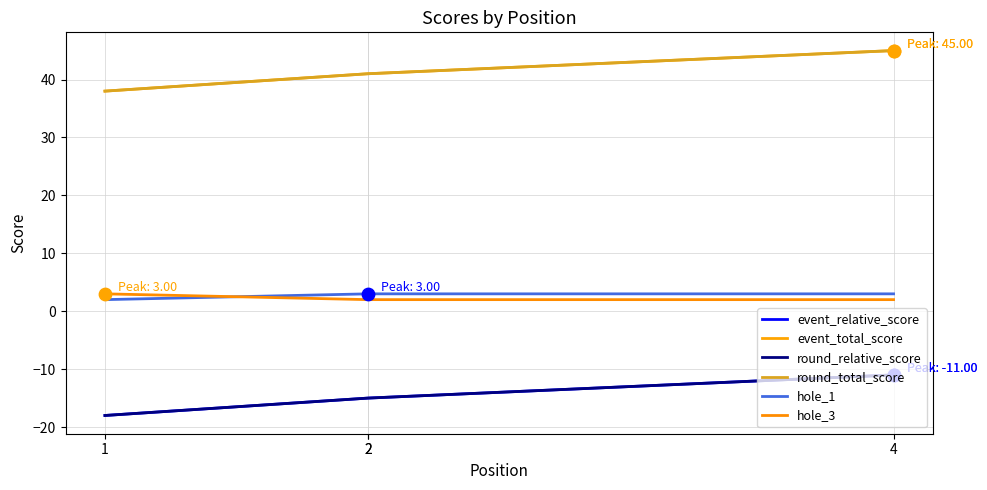

What is the total value across all series at 1?

45